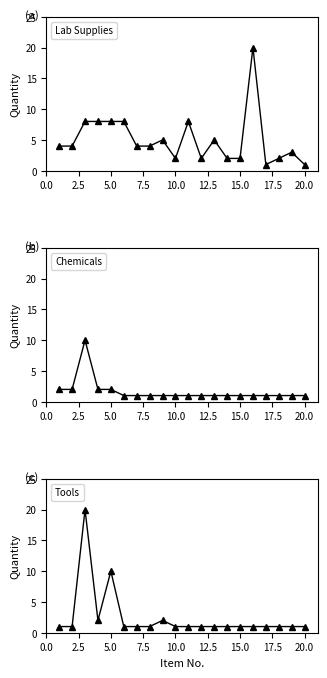

Reading left to right, list all the values displayed in this chart.

Lab Supplies: 4	4	8	8	8	8	4	4	5	2	8	2	5	2	2	20	1	2	3	1
Chemicals: 2	2	10	2	2	1	1	1	1	1	1	1	1	1	1	1	1	1	1	1
Tools: 1	1	20	2	10	1	1	1	2	1	1	1	1	1	1	1	1	1	1	1